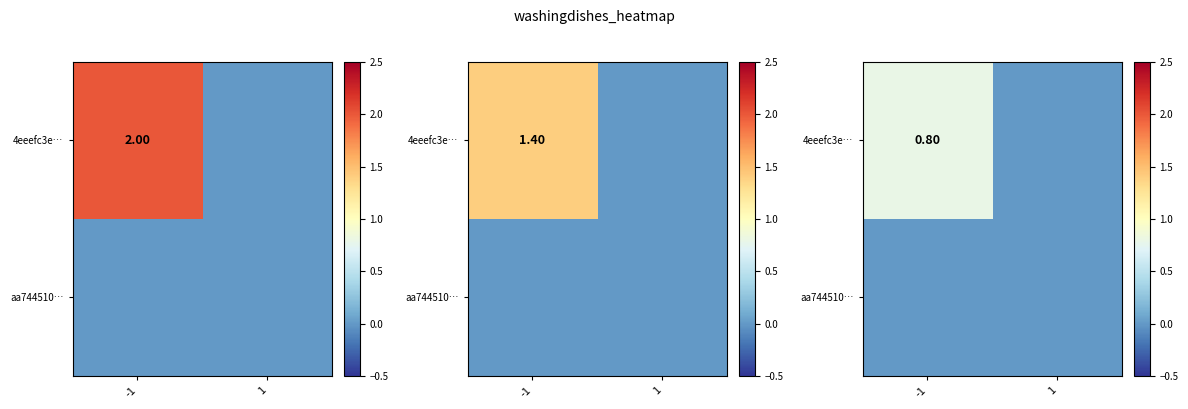

At which category is the sum across all series the highest?

-1